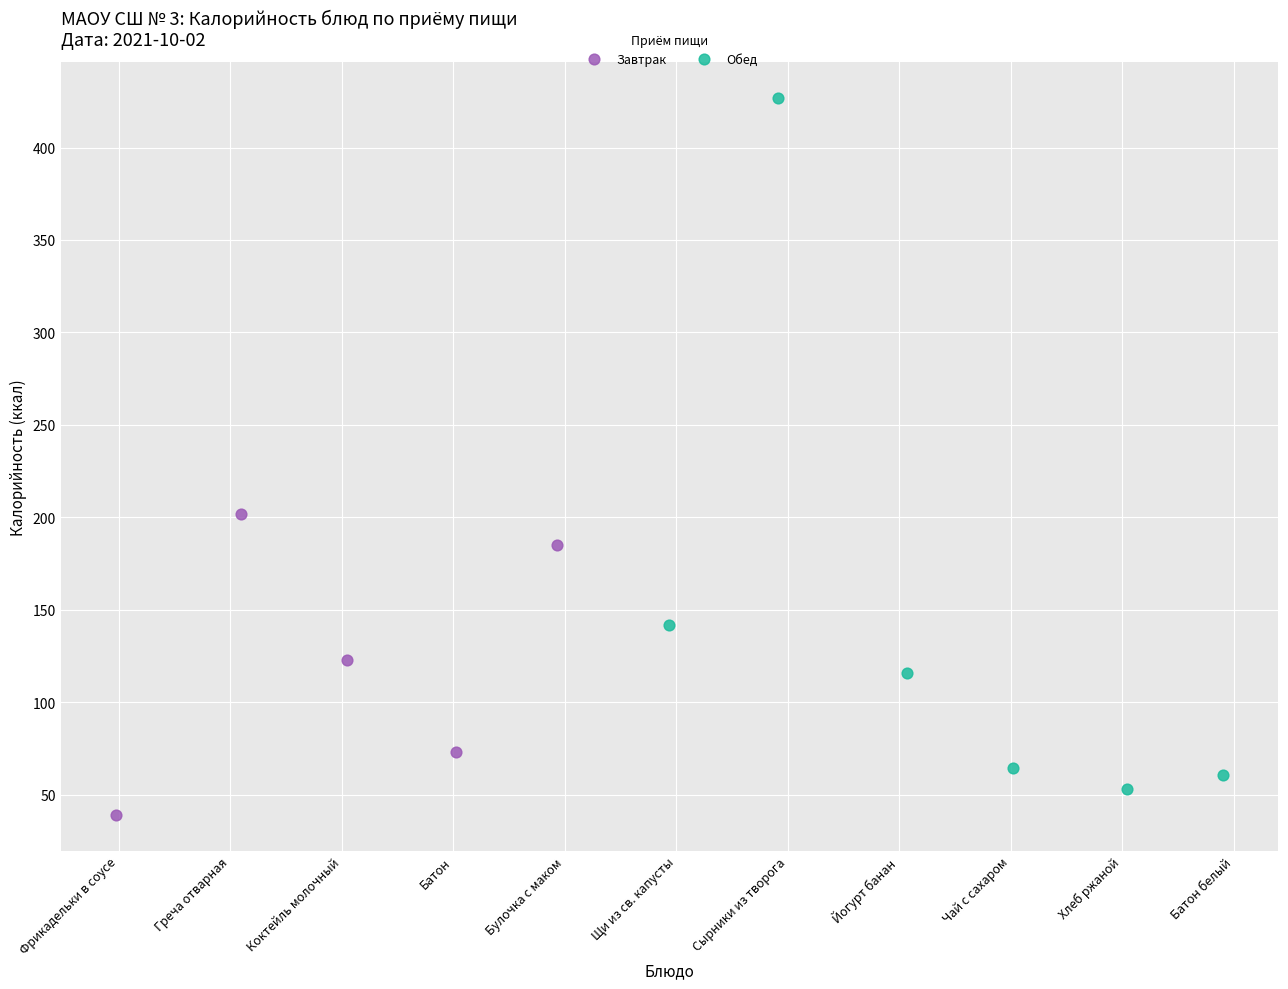

Which series has the widest spread of Y values?

Обед